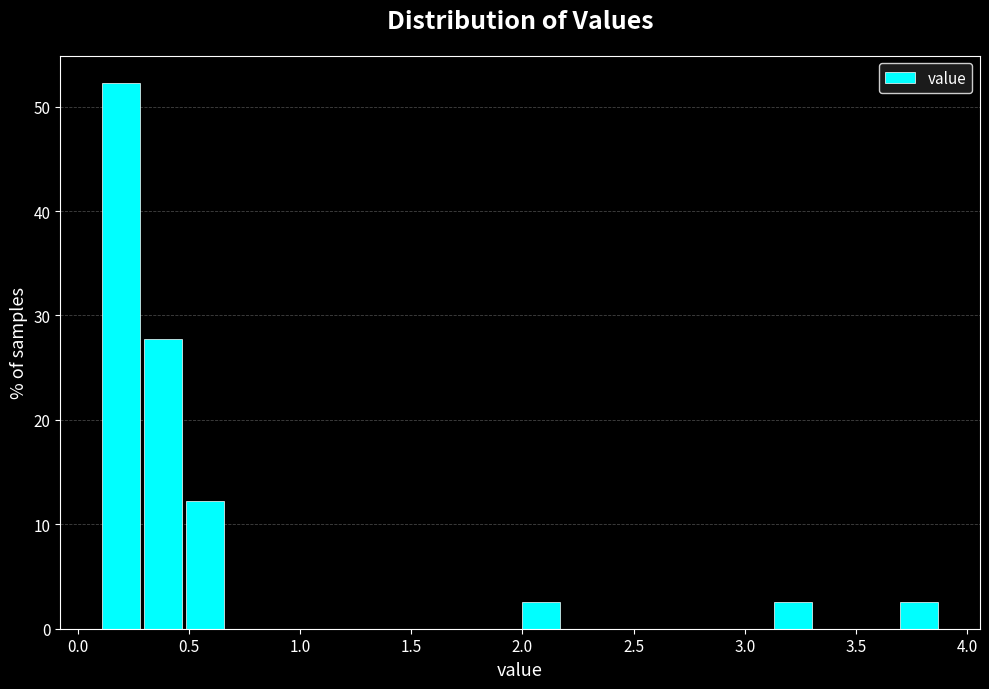

Around what value on the x-axis is the tallest bar? Give the approximate position of its centre, as read against the axis.

0.20